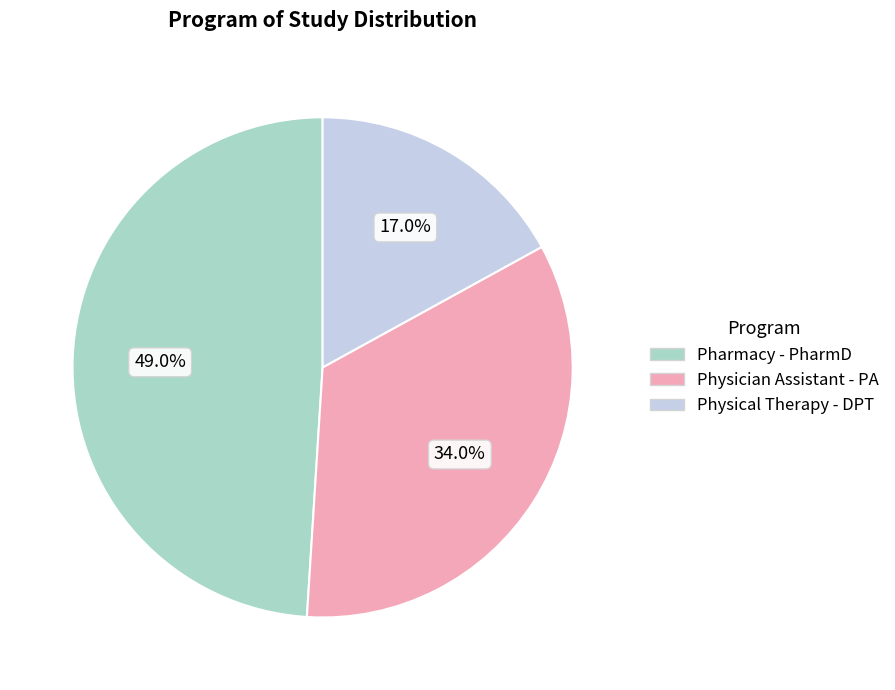

Is Physical Therapy - DPT the majority of the pie?

No